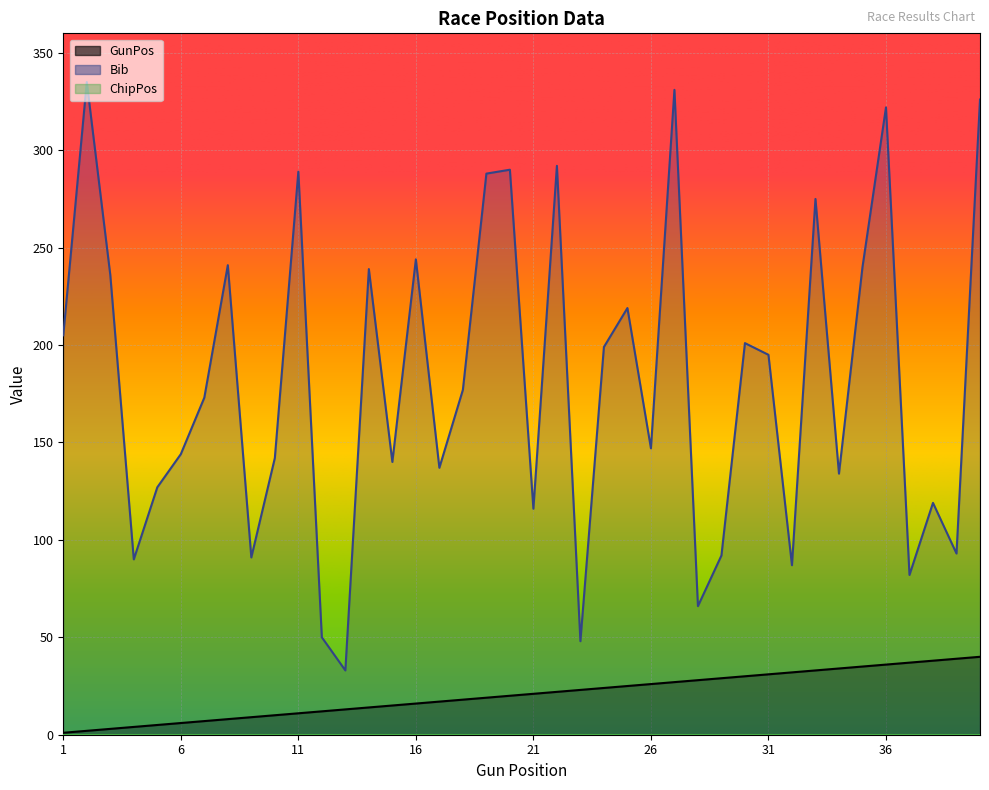

True or false: GunPos and Bib cross at least once.

False